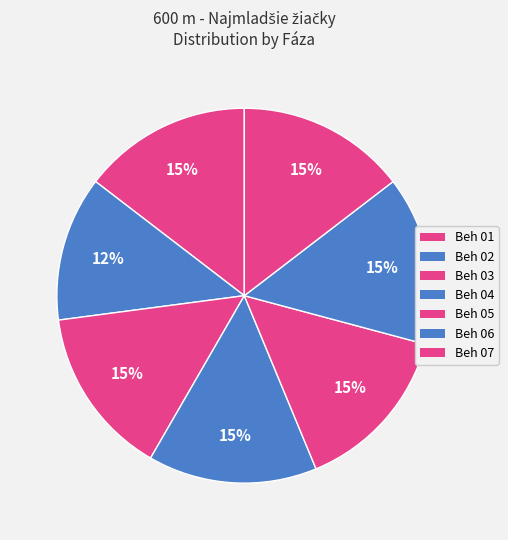

Between Beh 05 and Beh 01, which is larger?

Beh 05